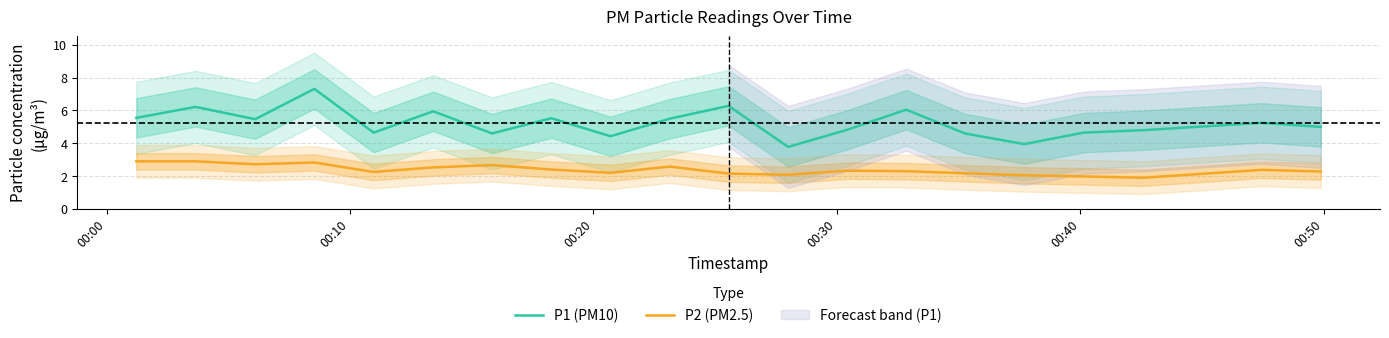

True or false: P2 (PM2.5) and P1 (PM10) intersect in this chart.

False